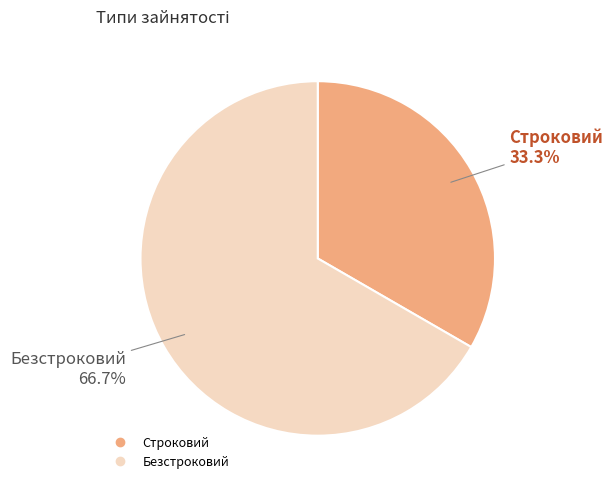

What is the majority slice?

Безстроковий